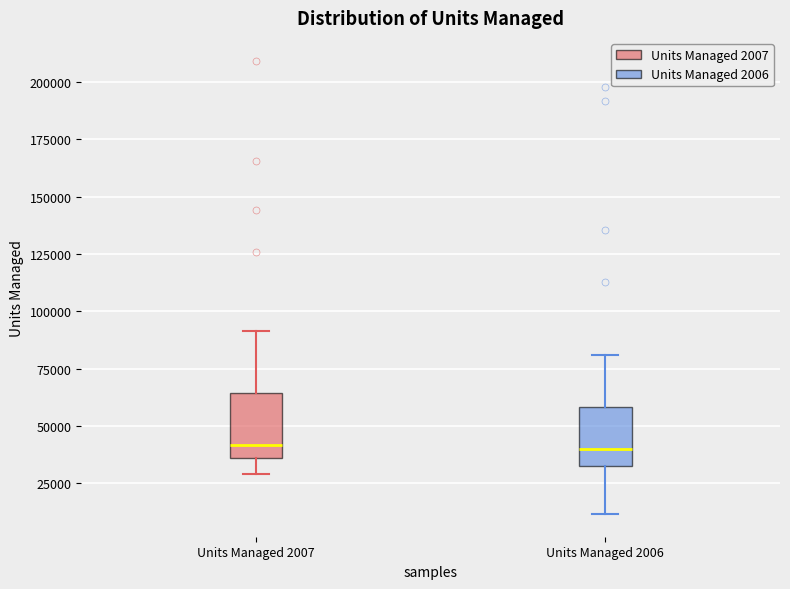

Where does the median line of the box for Units Managed 2007 sit on the y-axis? The values are not printed on the chart, so give them approximately, as read against the axis.

40000